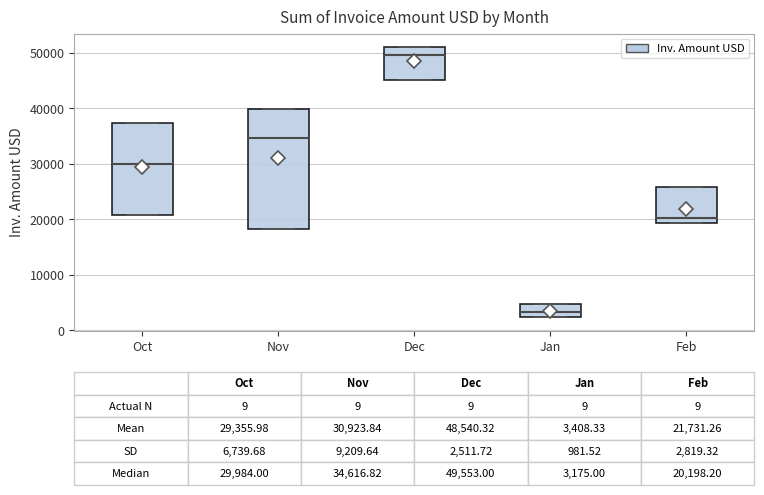

Comparing the boxes themselves (not the whiskers), which one is the tallest?

Nov